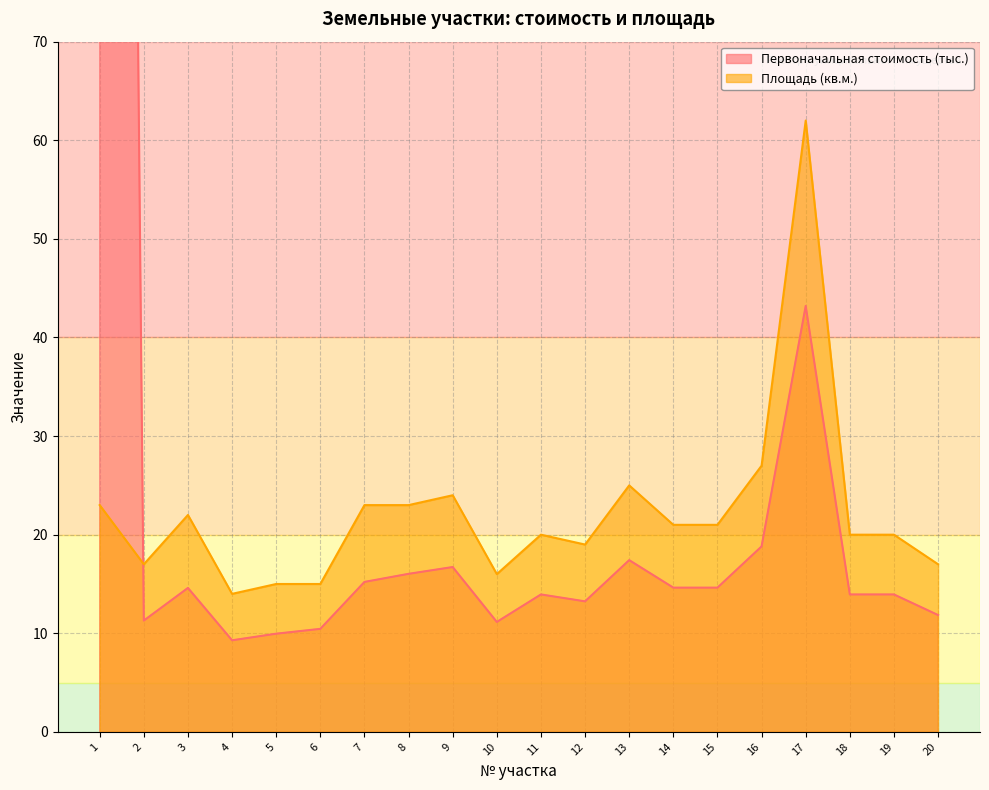

Rank the categories by Первоначальная стоимость (тыс.) value from highest to lowest.

1, 17, 16, 13, 9, 8, 7, 14, 15, 3, 11, 18, 19, 12, 20, 2, 10, 6, 5, 4